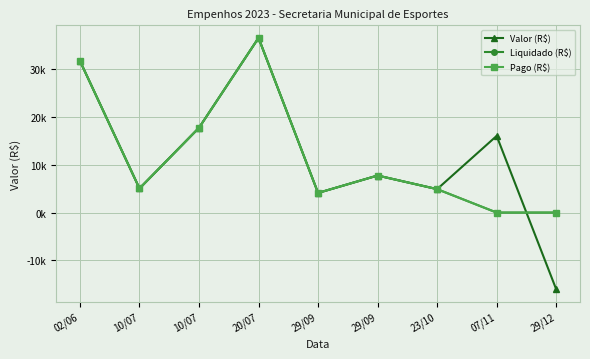

At which category does the chart reach its minimum across all series?

29/12